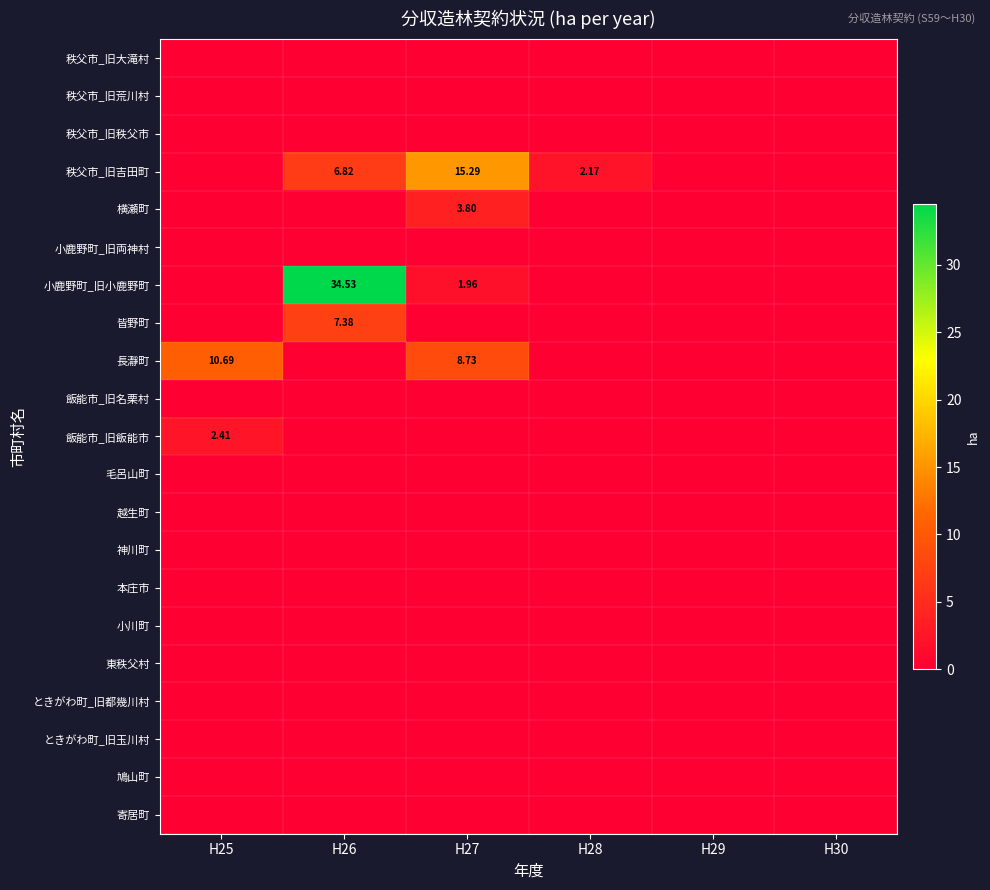

At which label is 小川町 closest to 0?

H25